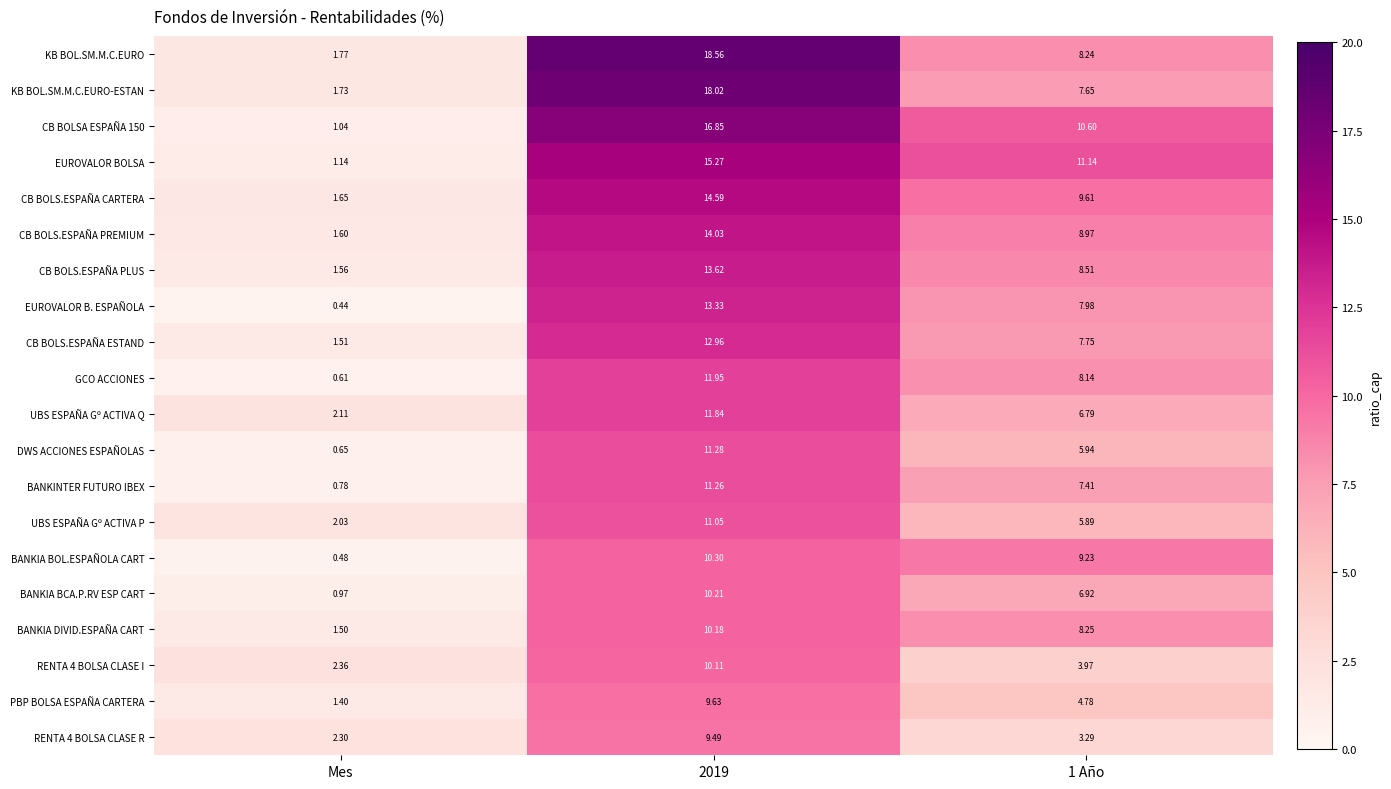

Which series has the largest range (max minus min)?

KB BOL.SM.M.C.EURO